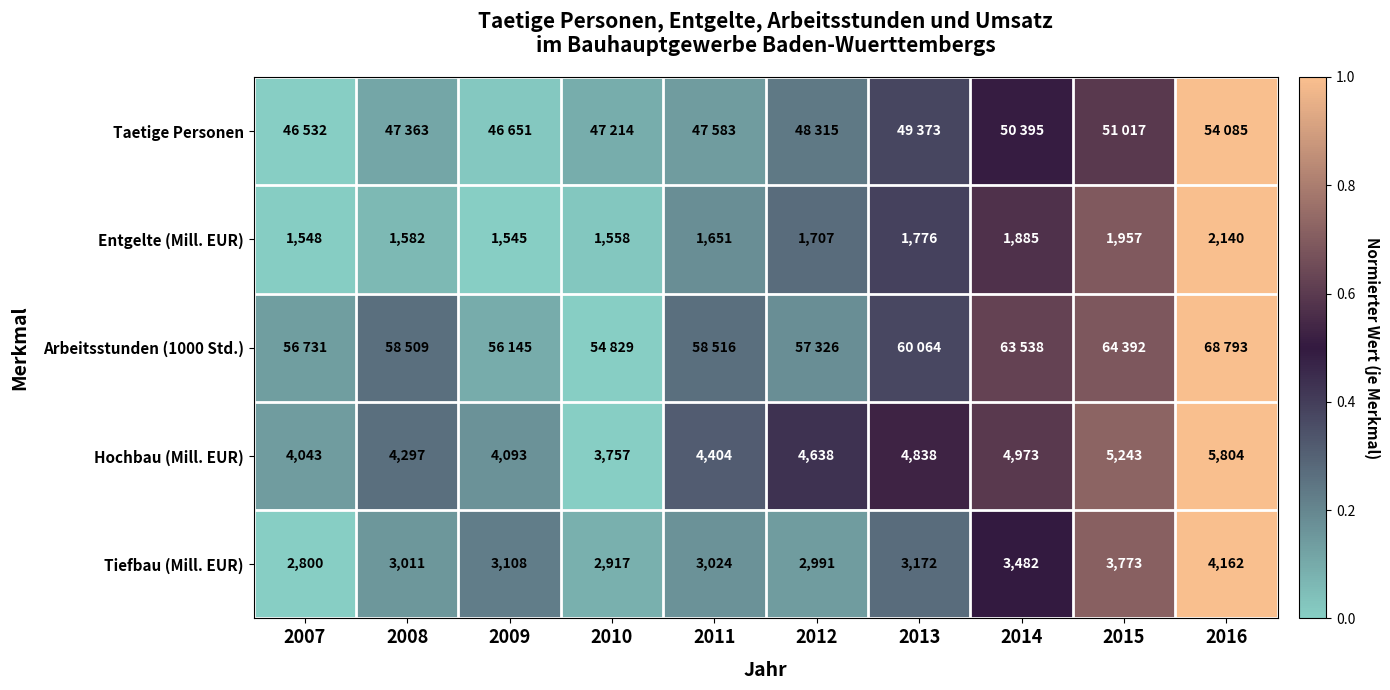

Is the value of Entgelte (Mill. EUR) at 2009 greater than the value of Tiefbau (Mill. EUR) at 2007?

No